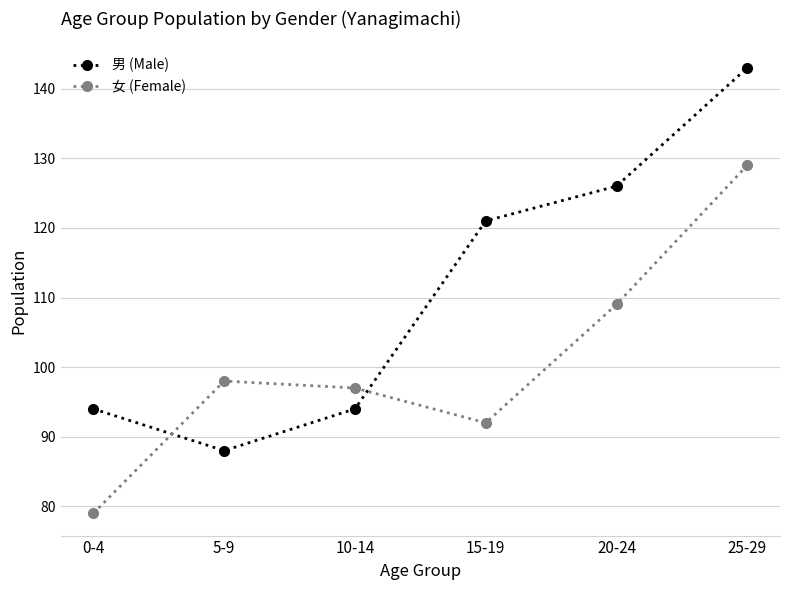

Reading left to right, extract all data points from this chart.

男 (Male): 94	88	94	121	126	143
女 (Female): 79	98	97	92	109	129